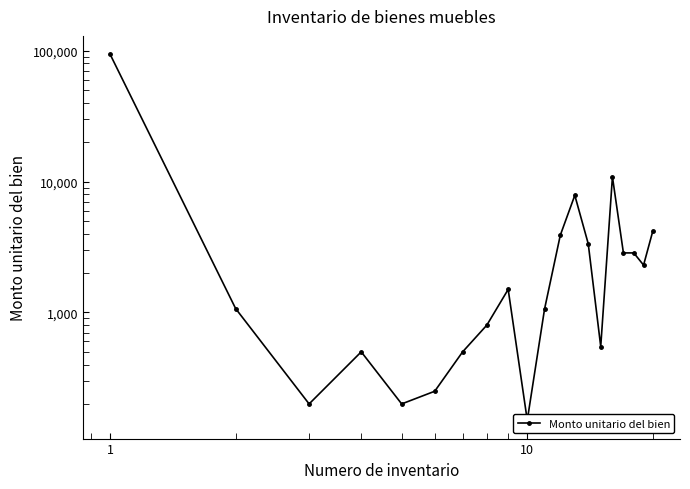

Reading left to right, what are all the values shown in this chart?

94000	1070	200	500	200	250	500	800	1500	150	1060	3891	7850	3349	549	10870	2850	2850	2300	4200